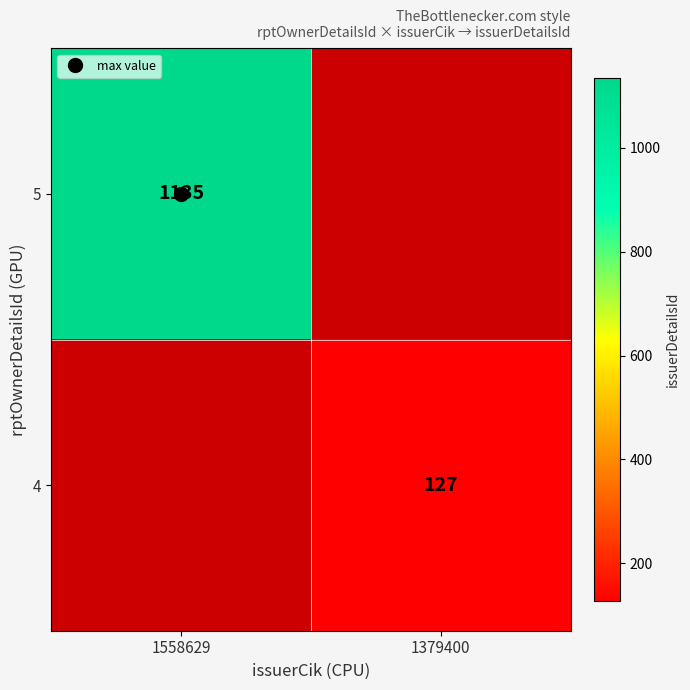

The value of 4 at 1379400 is 30.9. True or false?

False